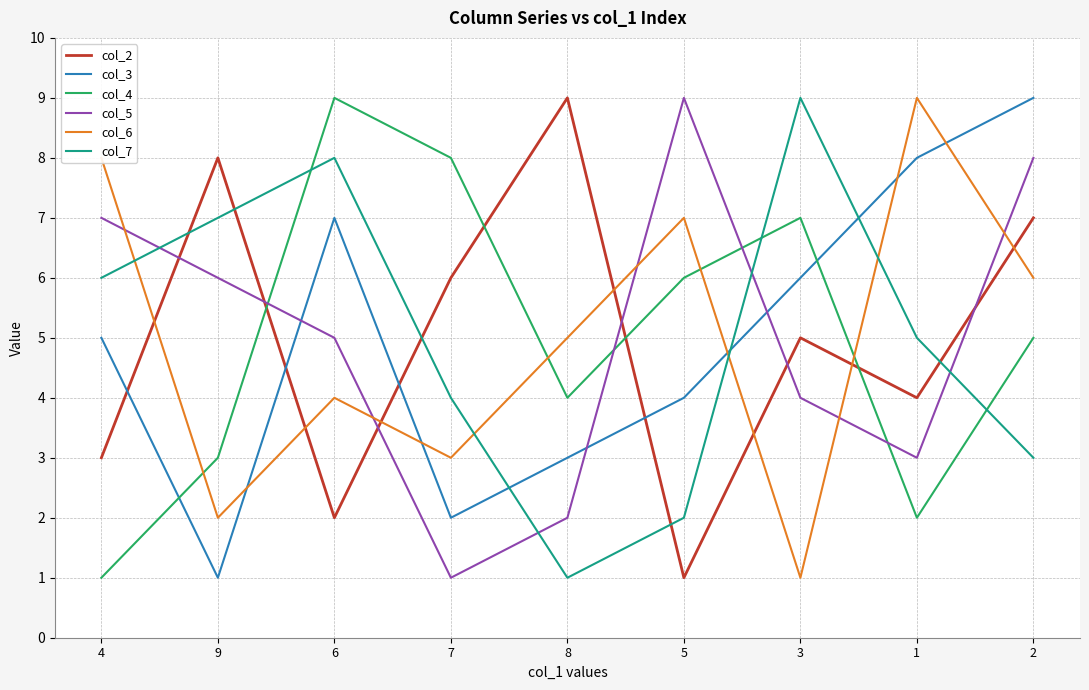

In col_2, how many points are higher than both neighbors (excluding endpoints)?

3